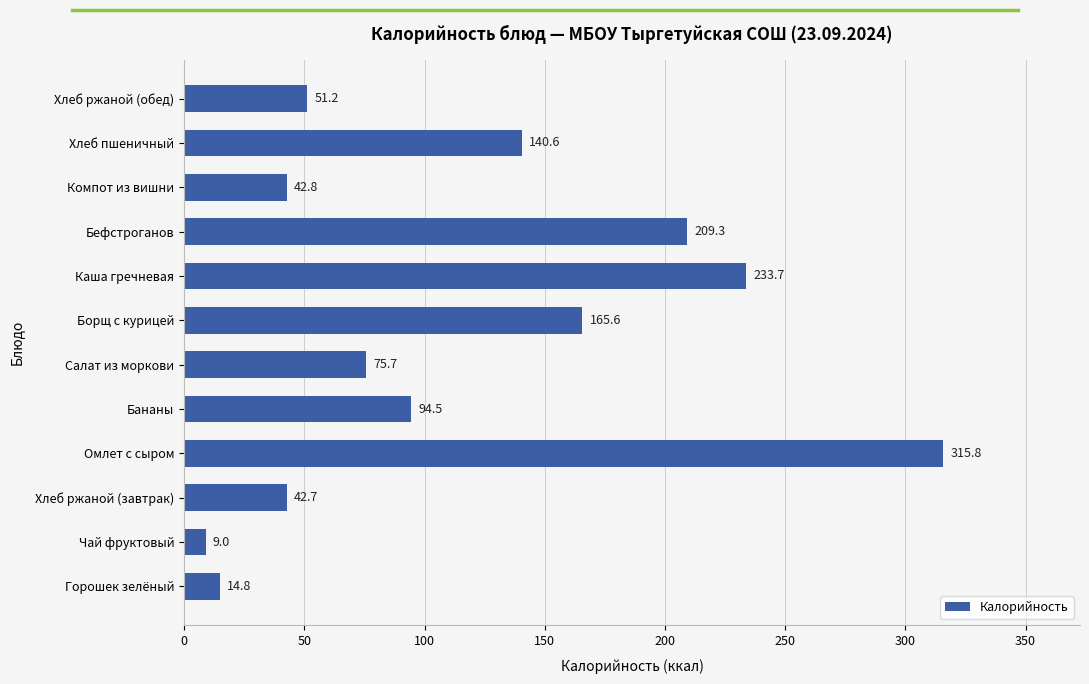

Rank the categories by value from lowest to highest.

Чай фруктовый, Горошек зелёный, Хлеб ржаной (завтрак), Компот из вишни, Хлеб ржаной (обед), Салат из моркови, Бананы, Хлеб пшеничный, Борщ с курицей, Бефстроганов, Каша гречневая, Омлет с сыром